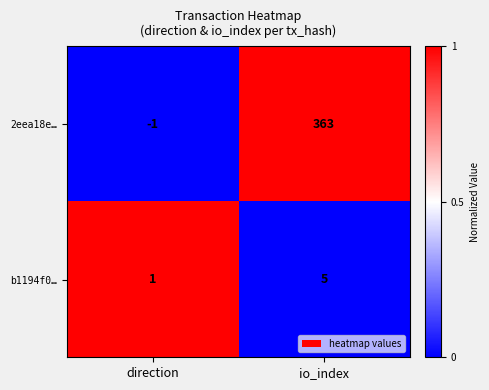

How many series are shown in this chart?

2